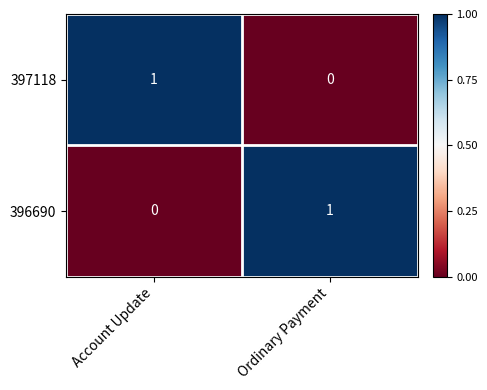

Which category has the lowest value in the 397118 series?

Ordinary Payment